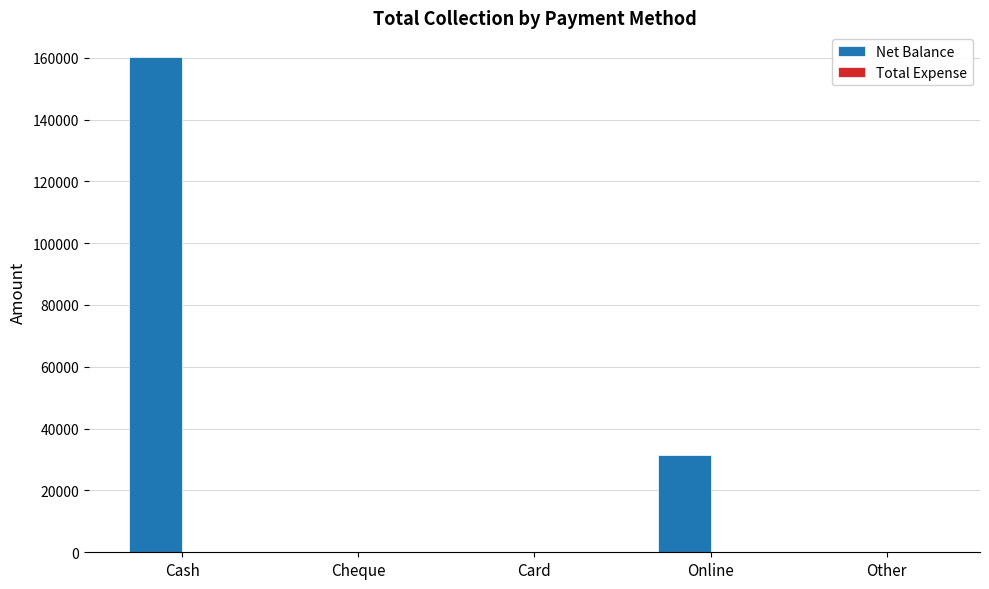

Where is the data nearest to the value 80100?

Online